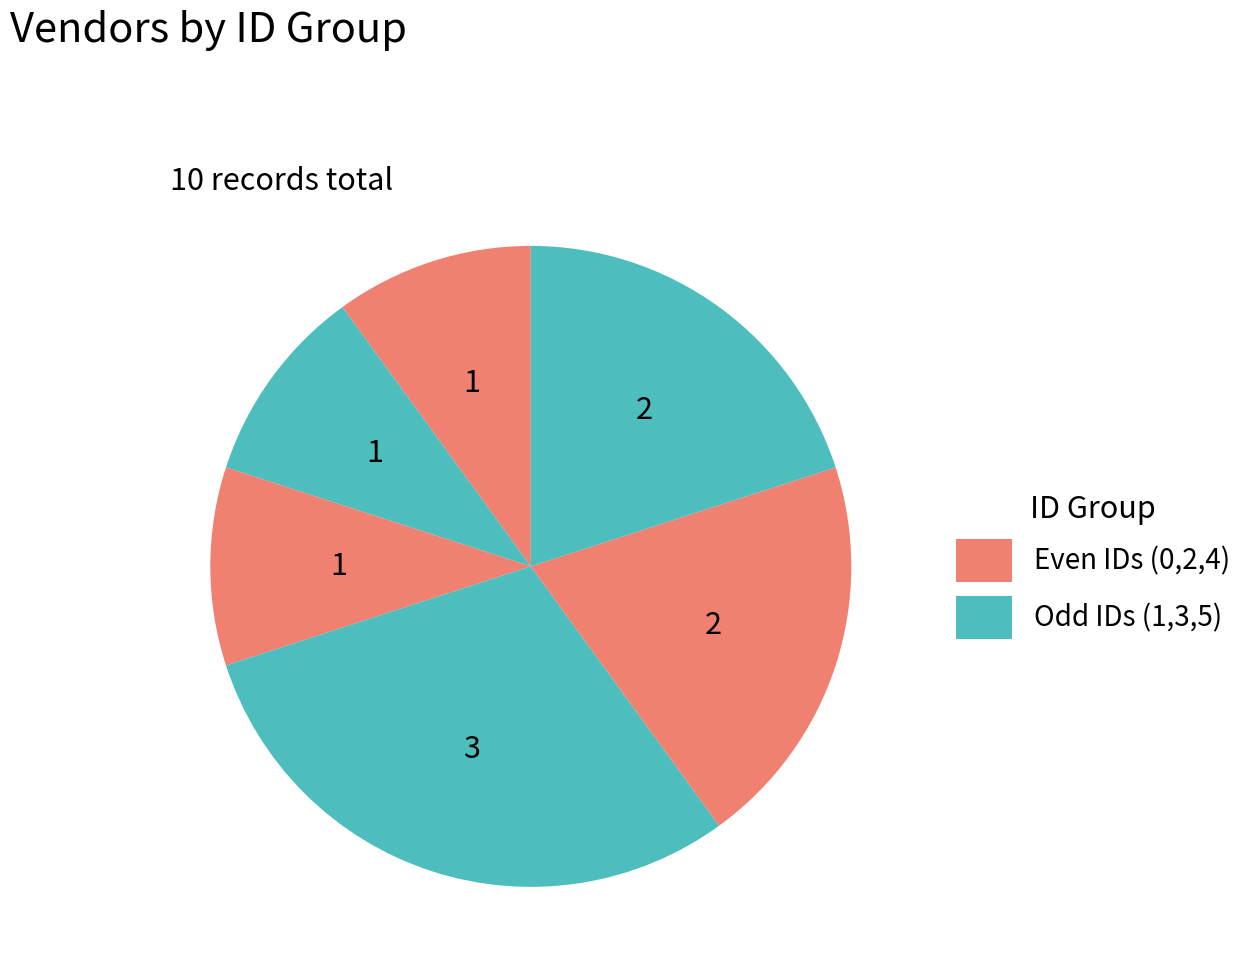

Which category has the biggest portion of the pie?

3